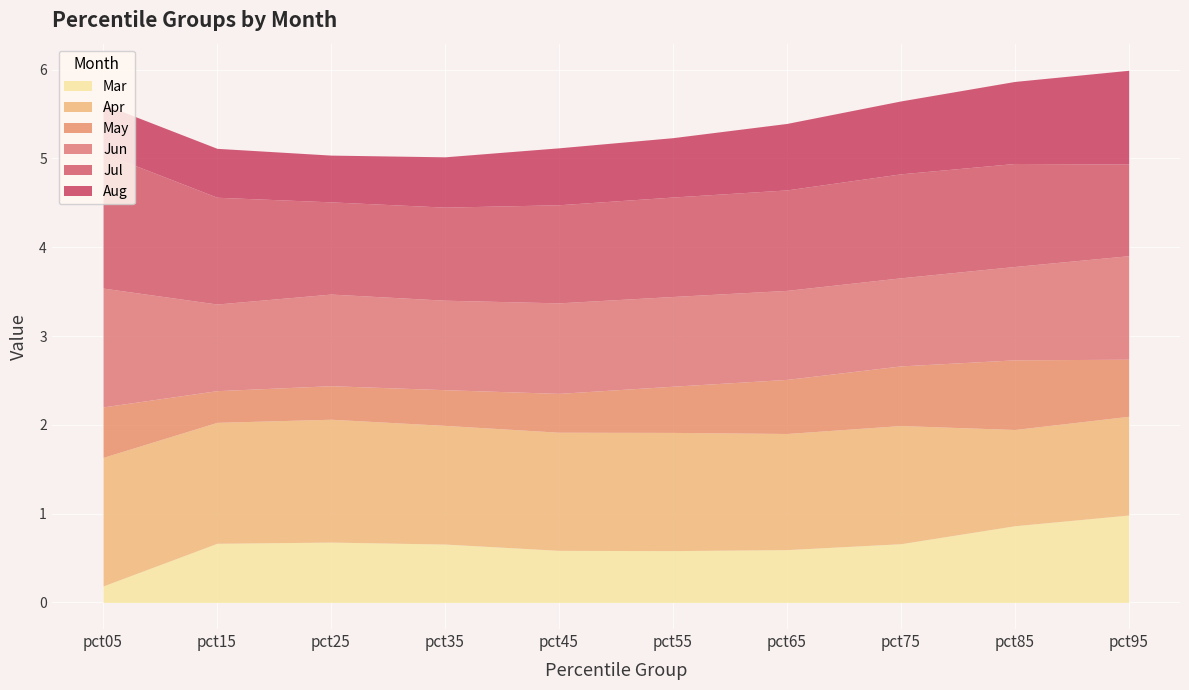

At which category is the sum across all series the highest?

pct95